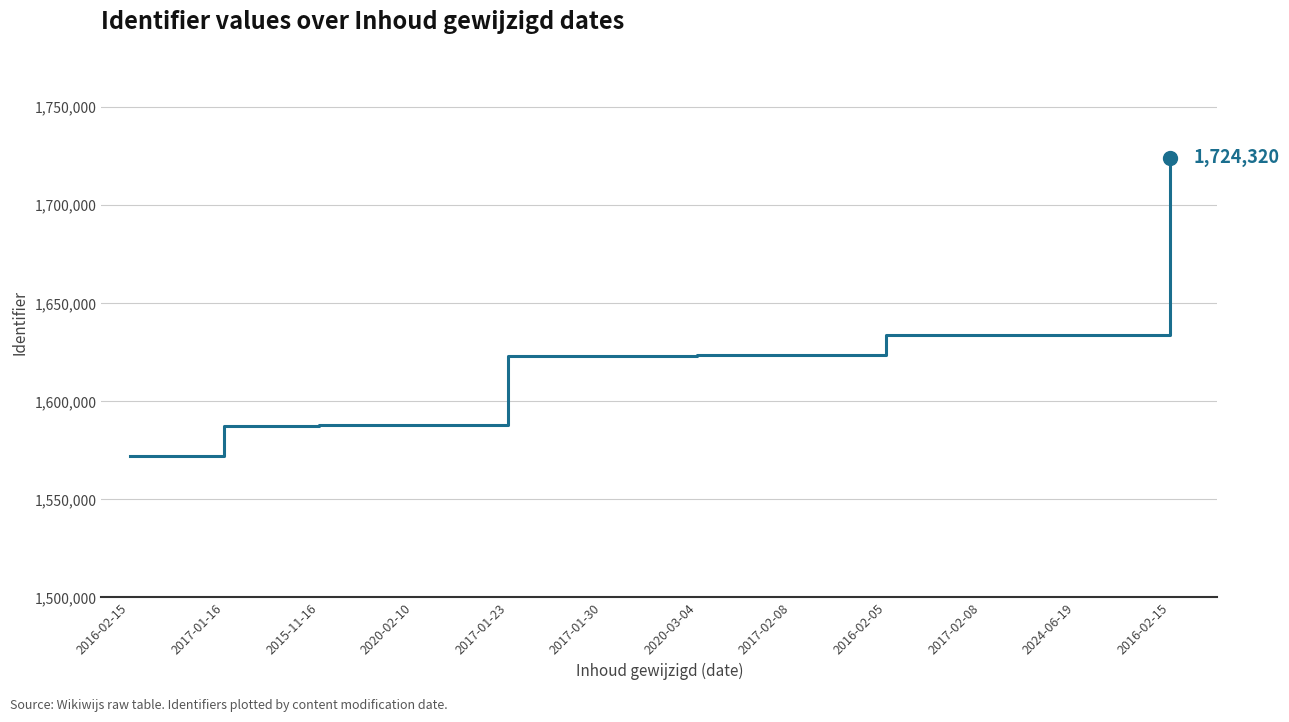

What is the ratio of the value at 2020-03-04 to the value at 2015-11-16?

1.0